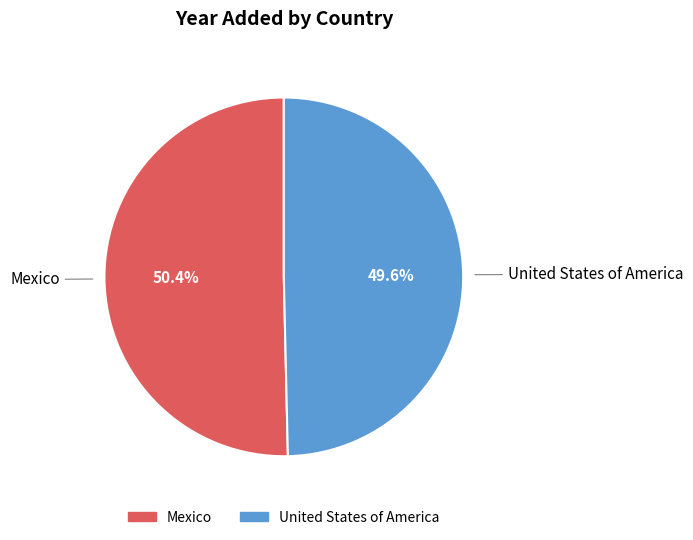

To the nearest percent, what is the average slice percentage?

50%